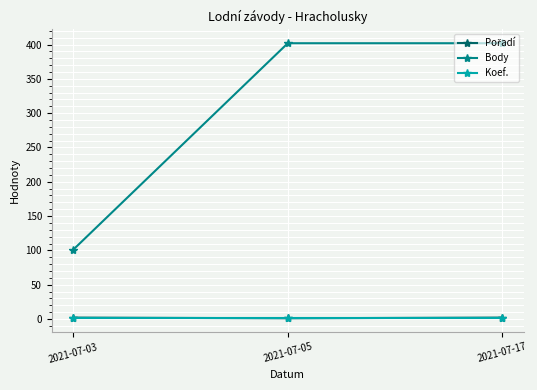

Which series has the largest total across all categories?

Body